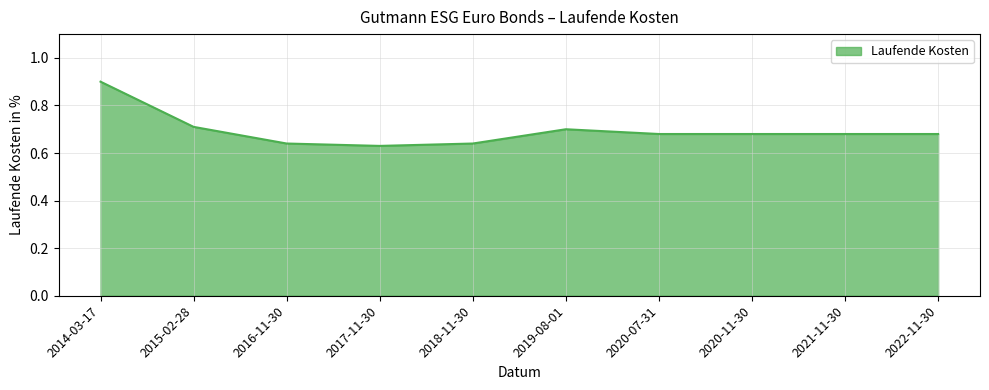

What is the change in value from 2014-03-17 to 2017-11-30?

-0.3